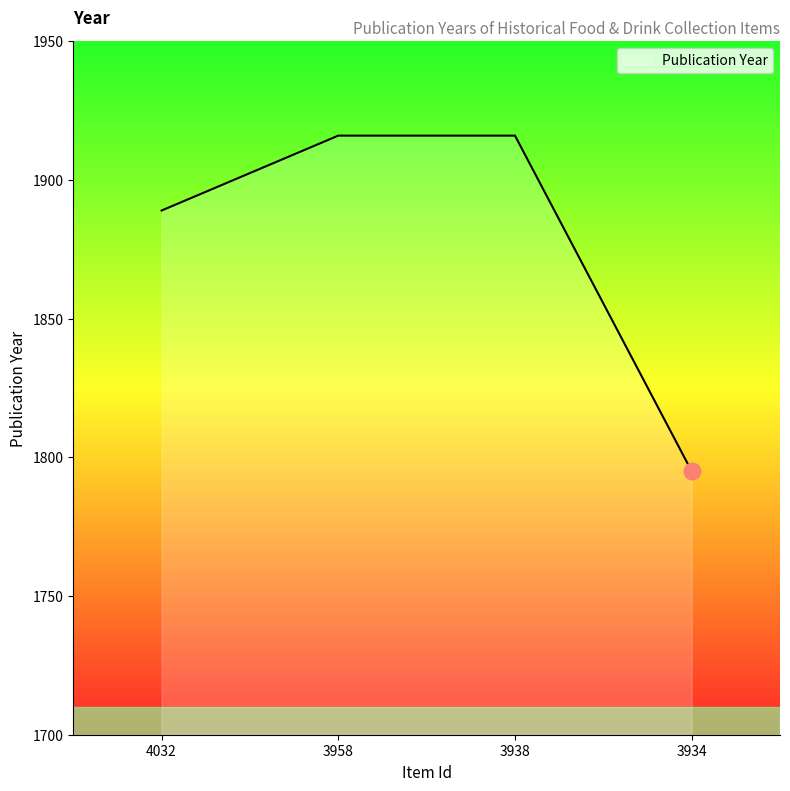

What is the difference between the maximum and minimum values?

121